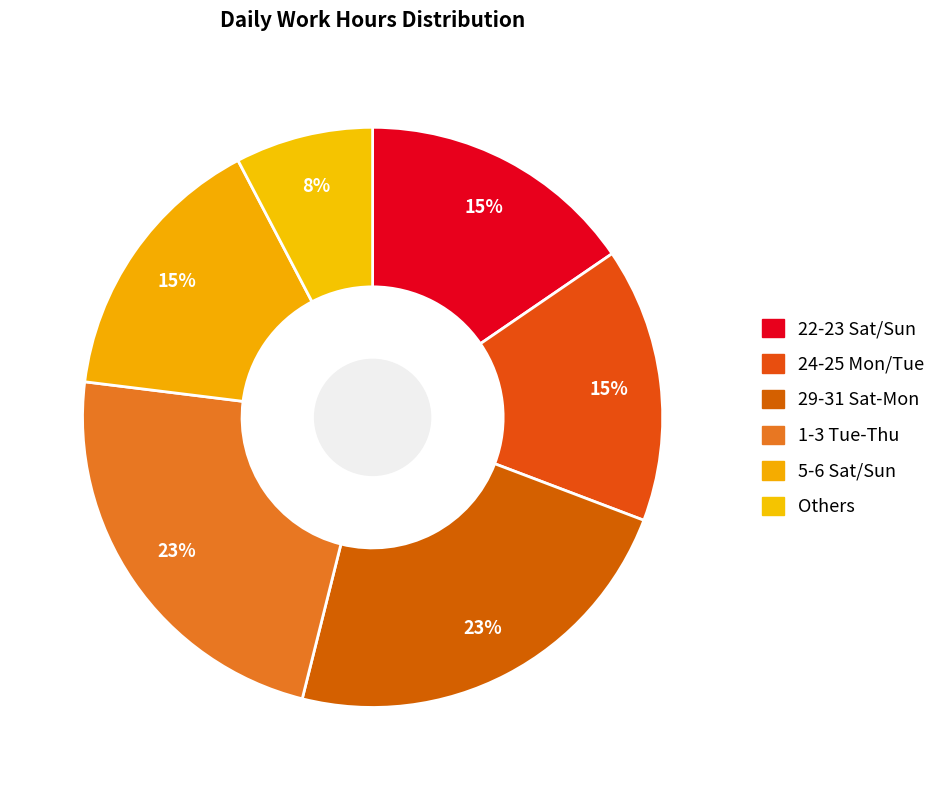

Count the number of slices in the pie.

6